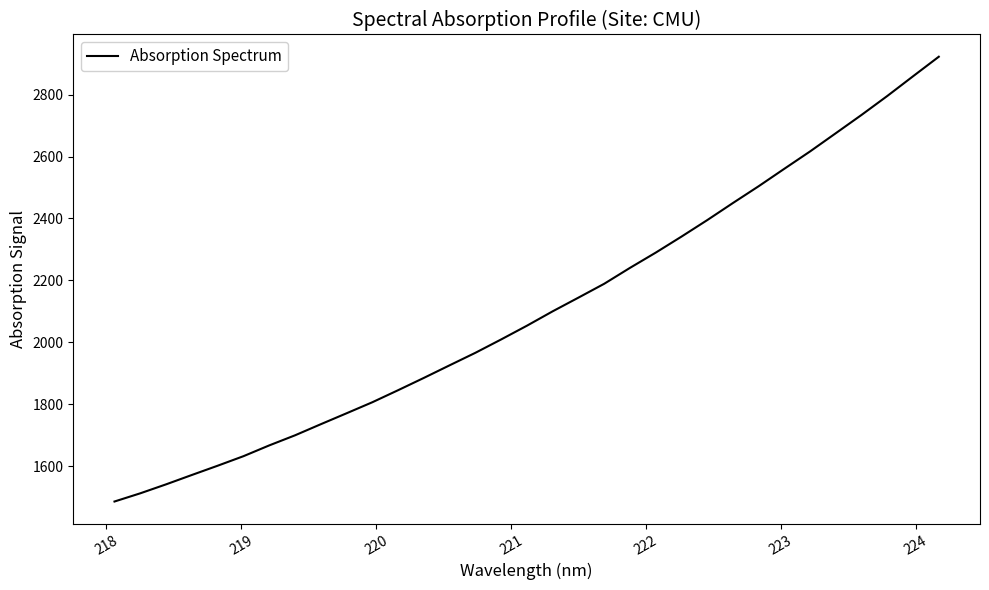

What is the difference between the maximum and minimum values?

1437.1